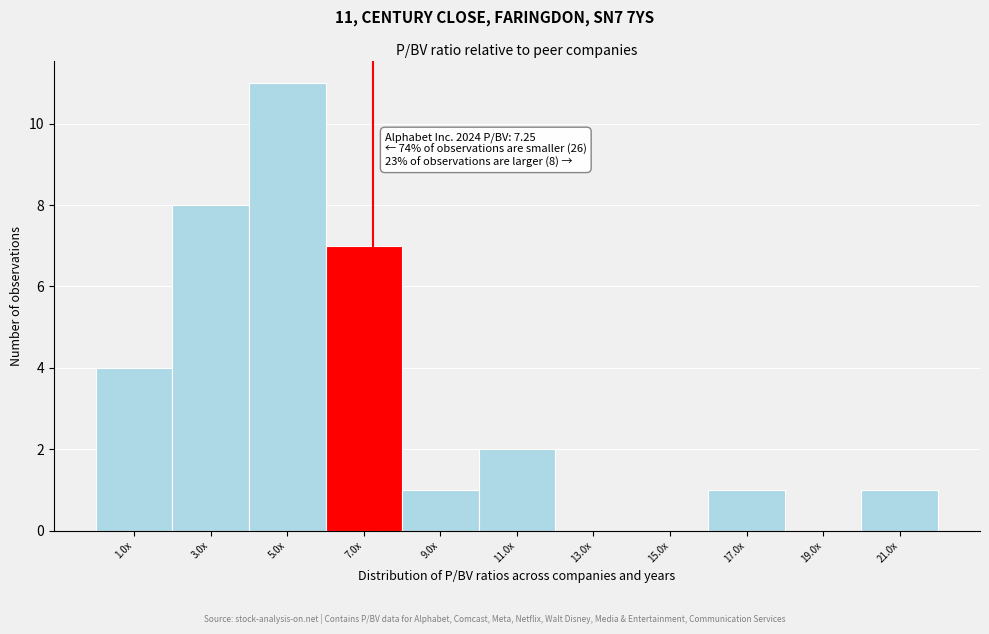

Reading left to right, what are all the values shown in this chart?

1.0x=4	3.0x=8	5.0x=11	7.0x=7	9.0x=1	11.0x=2	13.0x=0	15.0x=0	17.0x=1	19.0x=0	21.0x=1